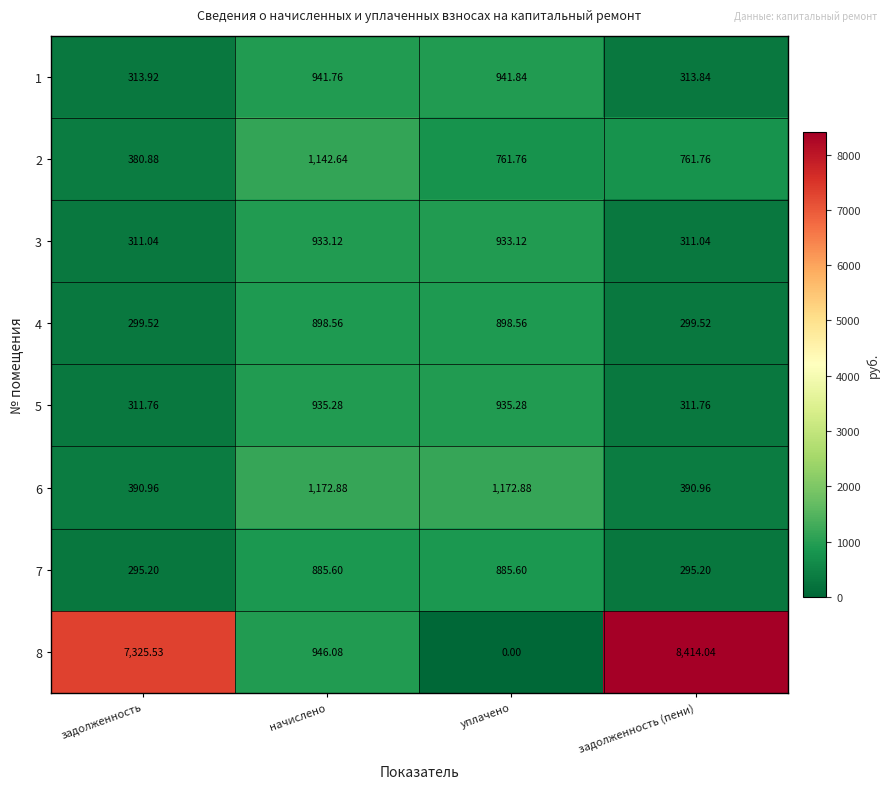

Where does the 7 series first go above 885?

начислено